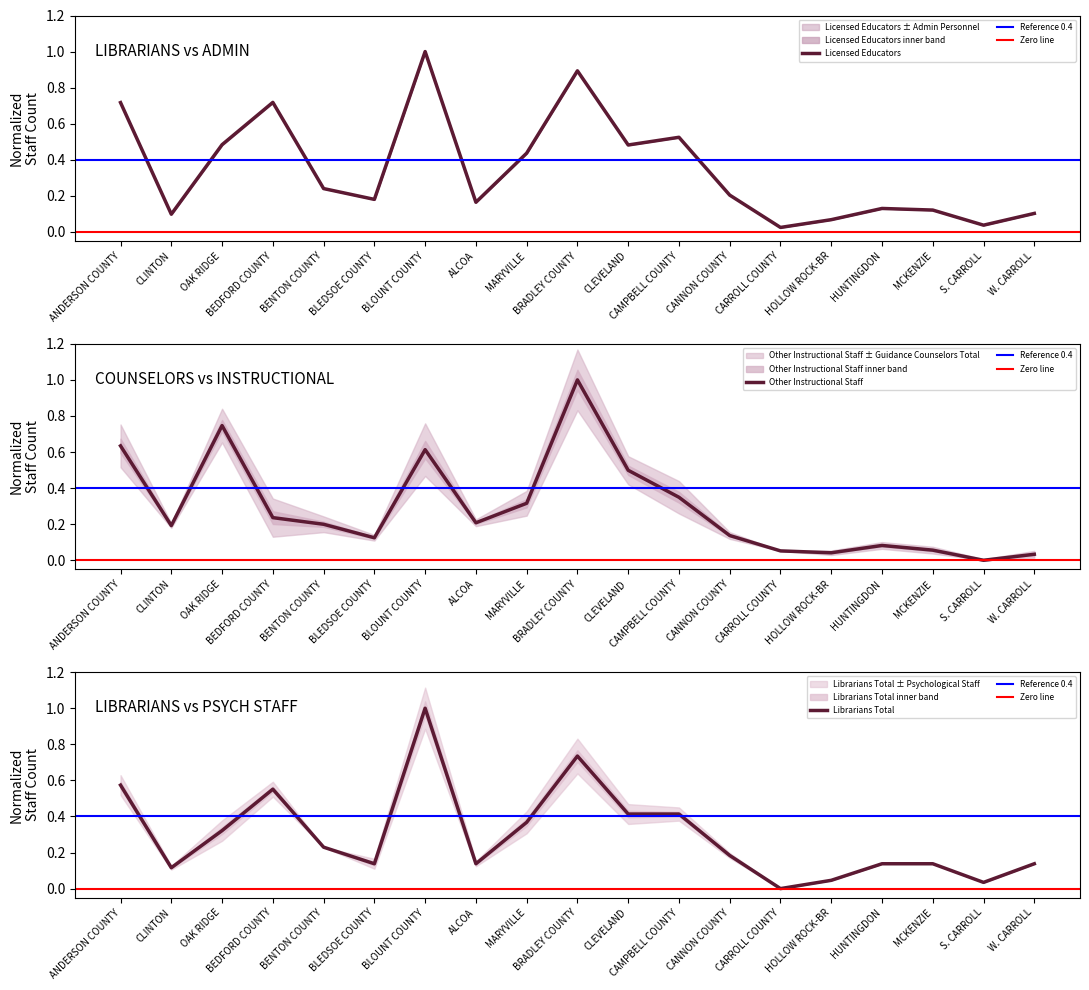

Which series changed the most between CLEVELAND and MCKENZIE?

Other Instructional Staff